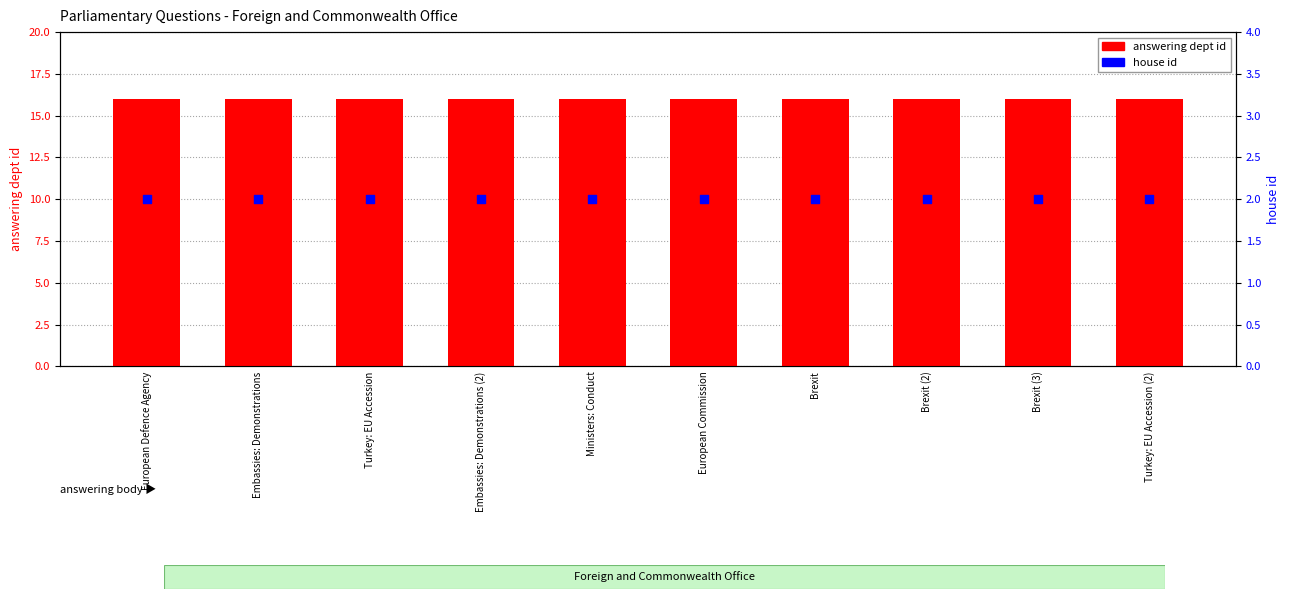

Which series contains the highest Y value?

answering dept id